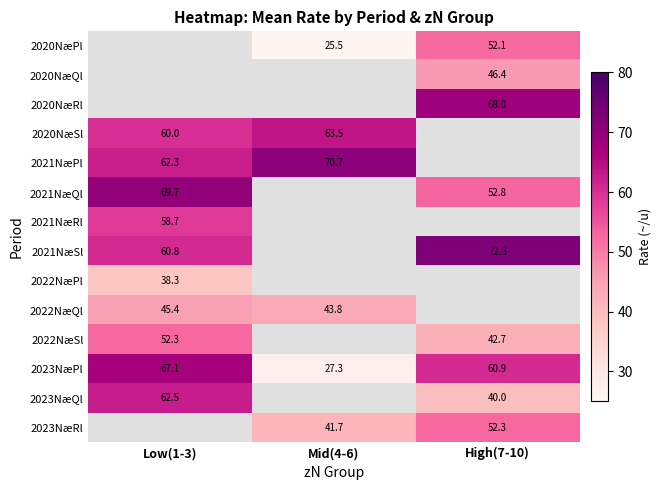

What is the lowest value of the 2023NæPl series?

27.3